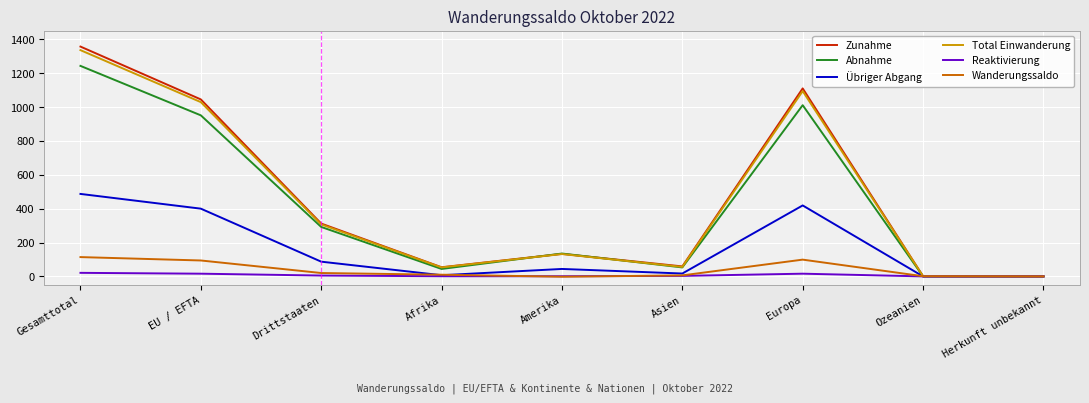

What is the greatest value displayed?

1357